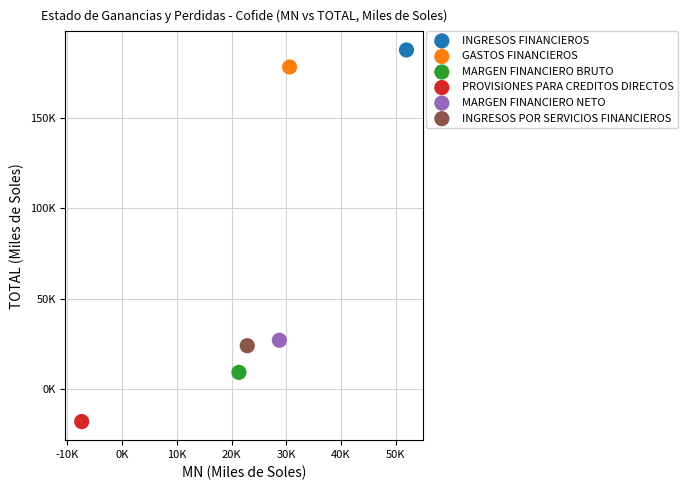

Which series reaches the maximum Y coordinate?

INGRESOS FINANCIEROS